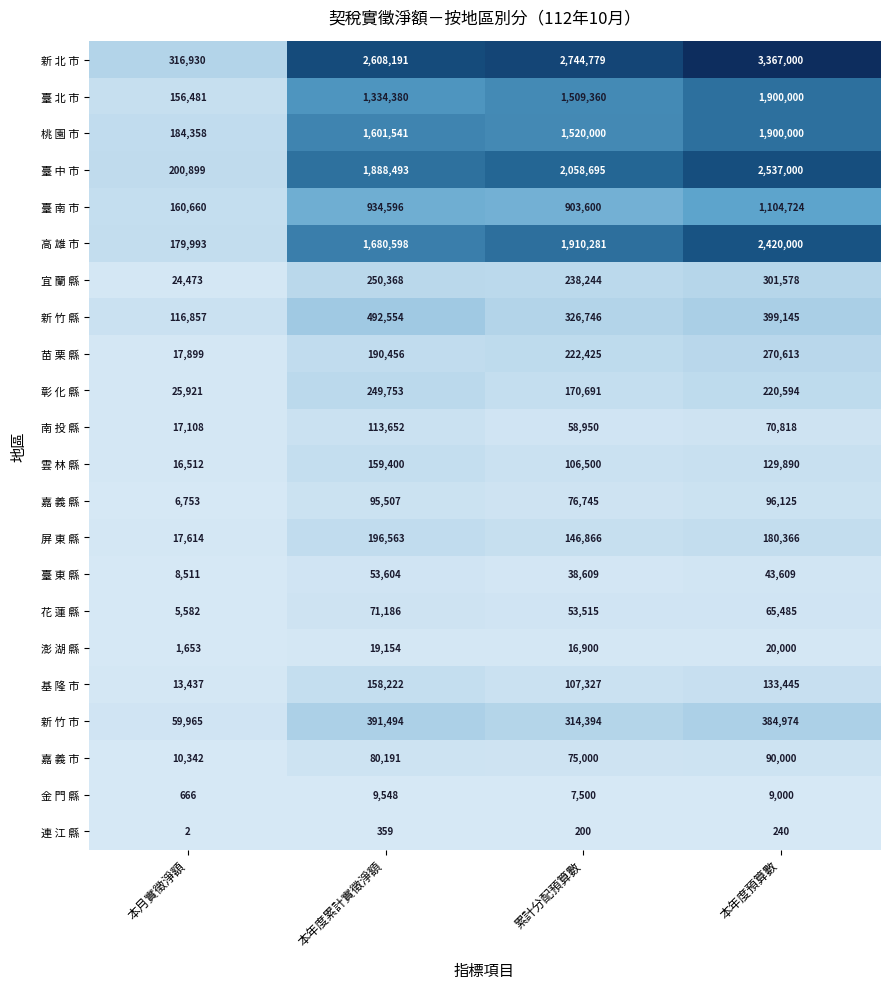

How many series are shown in this chart?

22